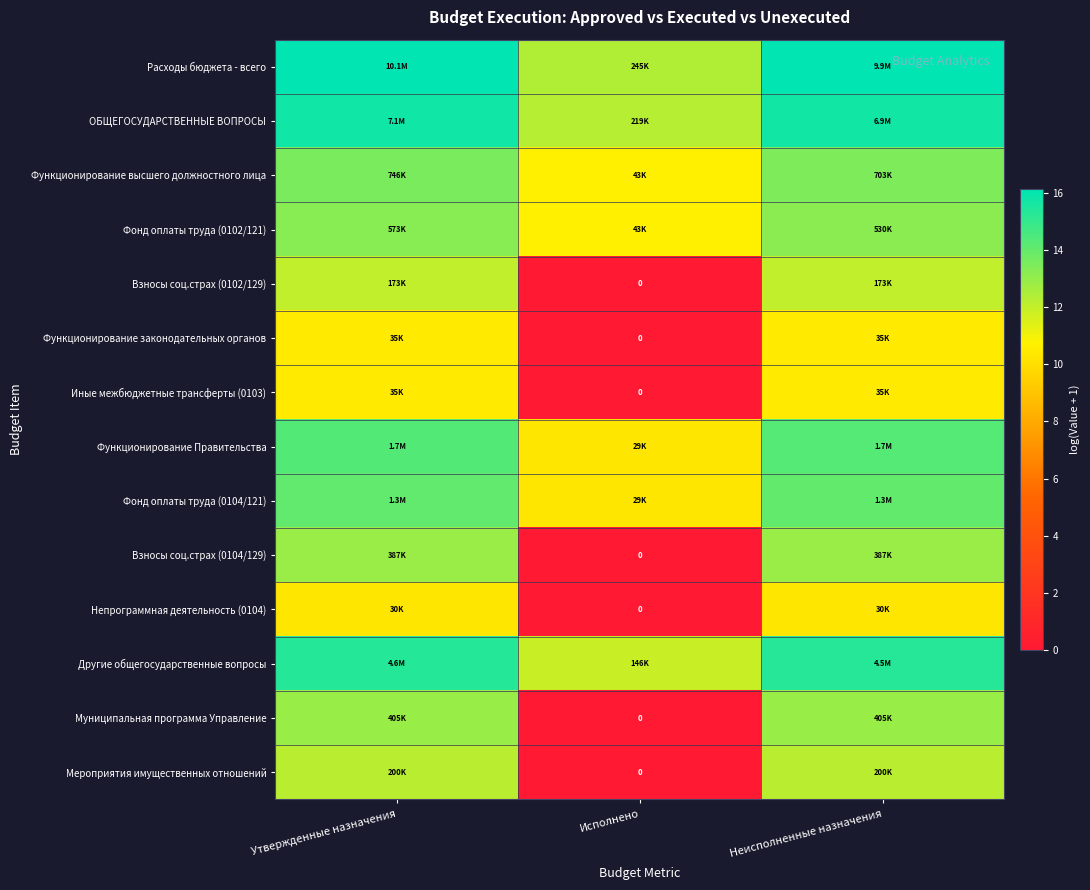

How many positive values does the Взносы соц.страх (0104/129) series have?

2